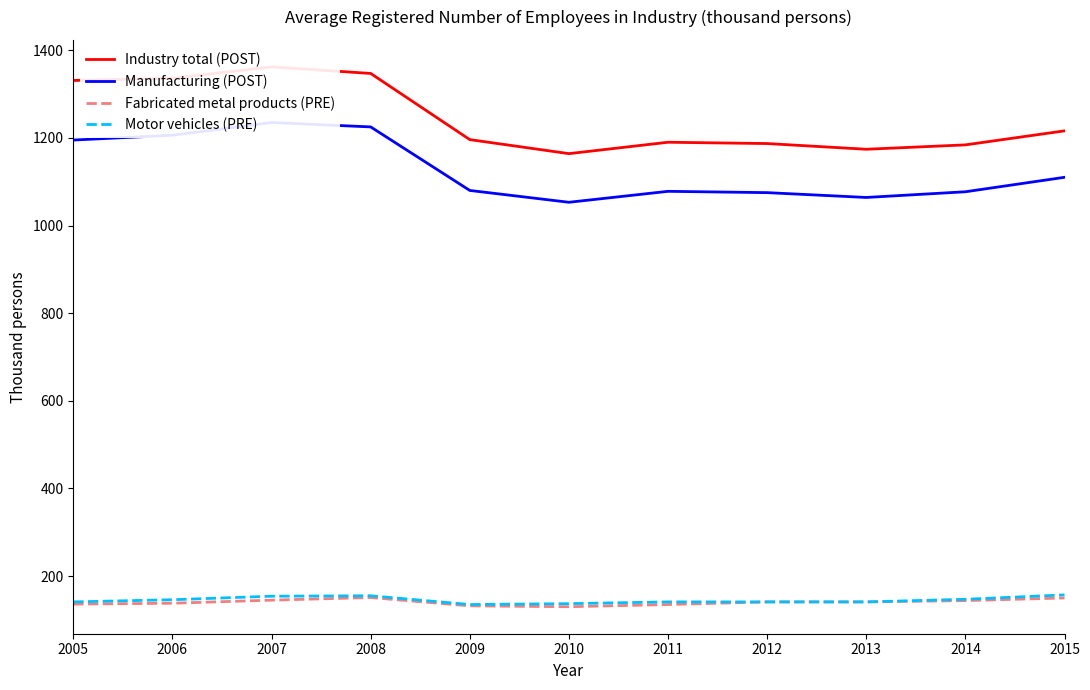

Is it true that Manufacturing (POST) equals 1206 at 2006?

True